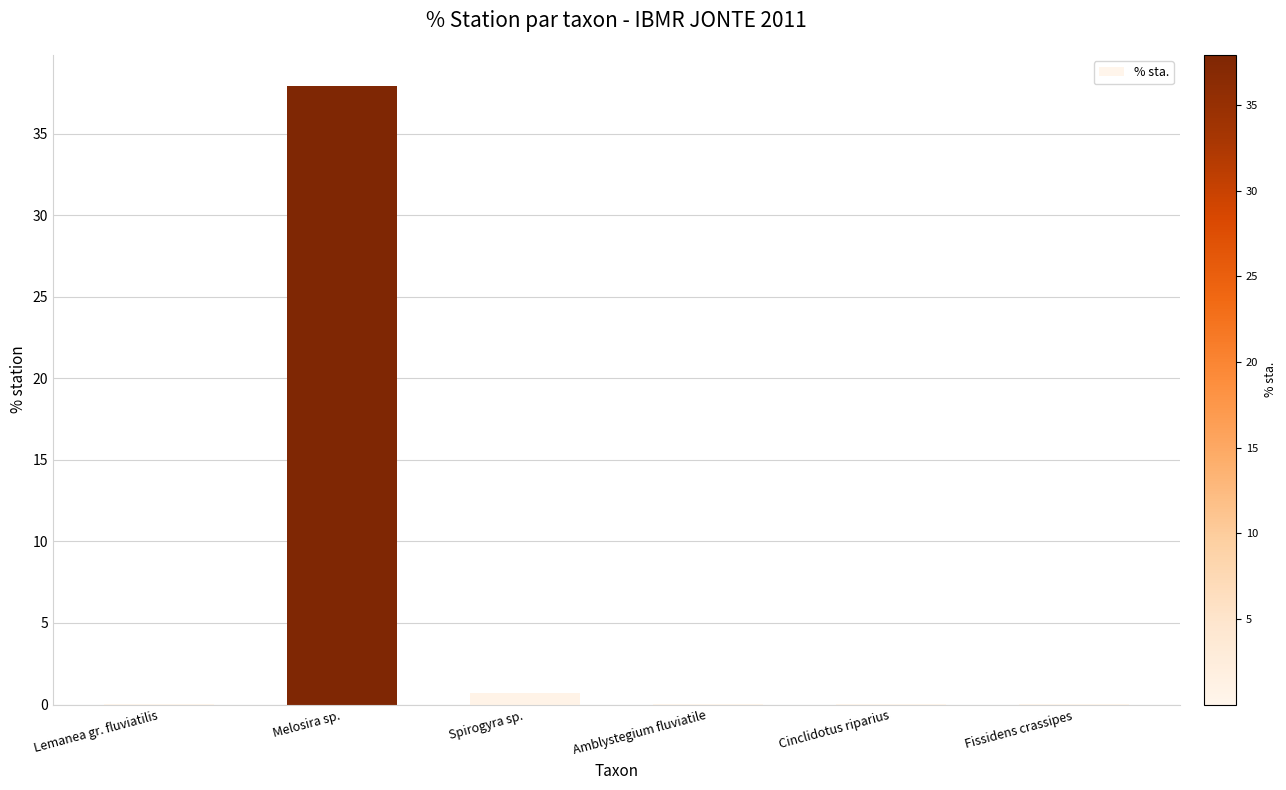

What is the sum of all values?

38.7